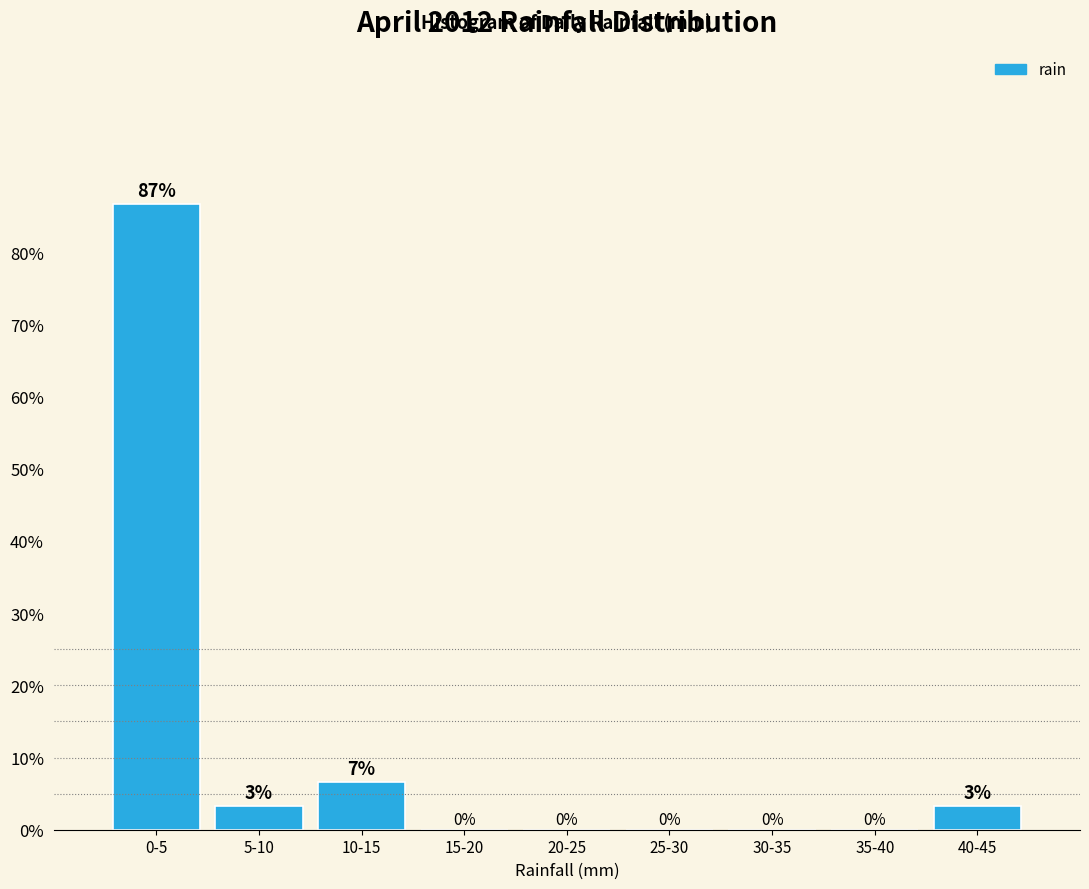

What is the sum of the values at 10-15 and 5-10?

10.0